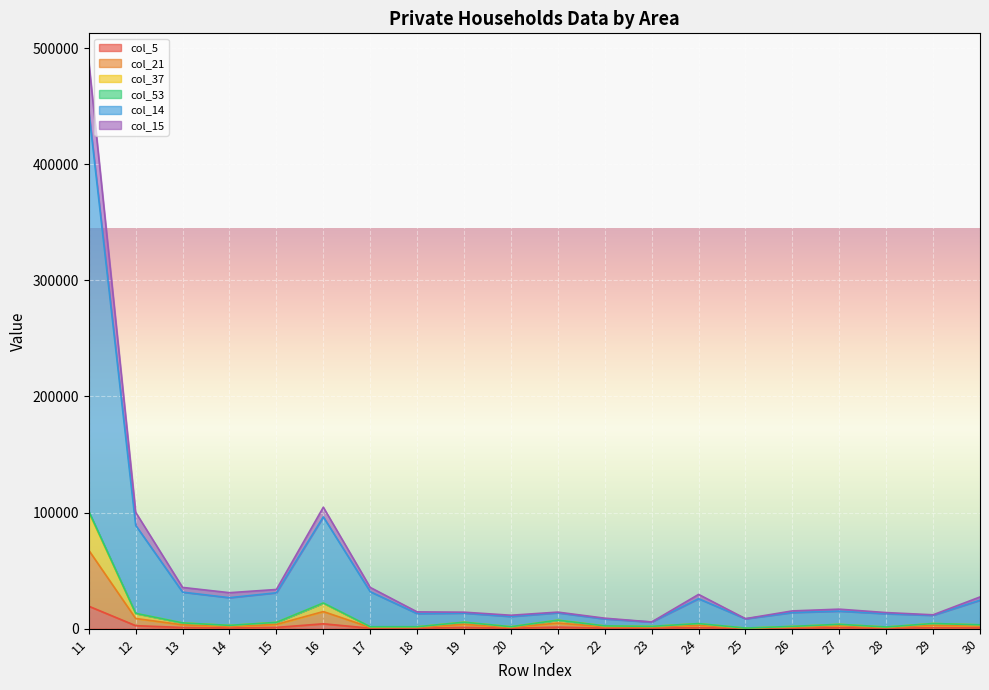

Is the value of col_5 at 23 greater than the value of col_14 at 29?

No